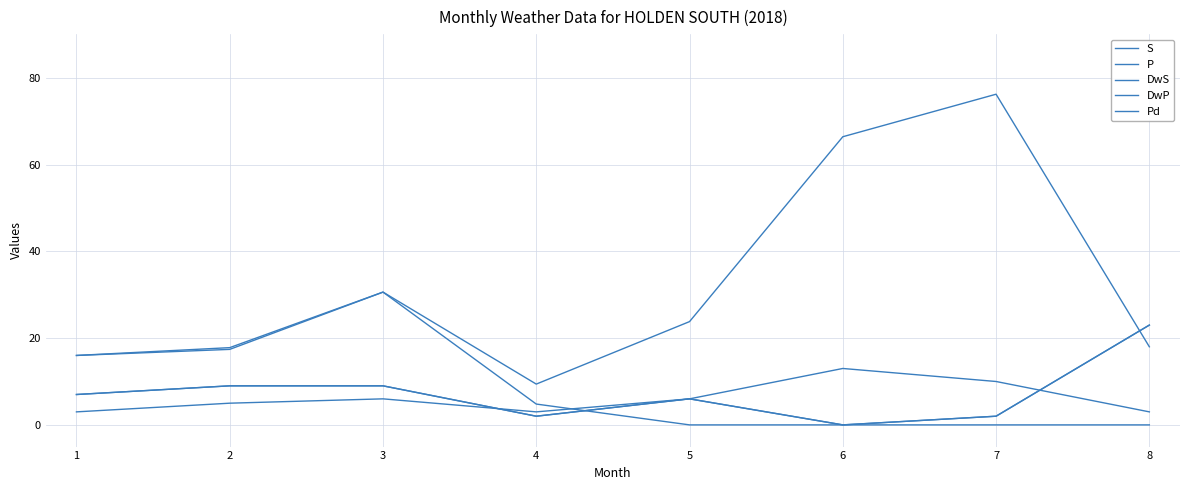

True or false: Pd has more than 2 points higher than both neighbors.

False